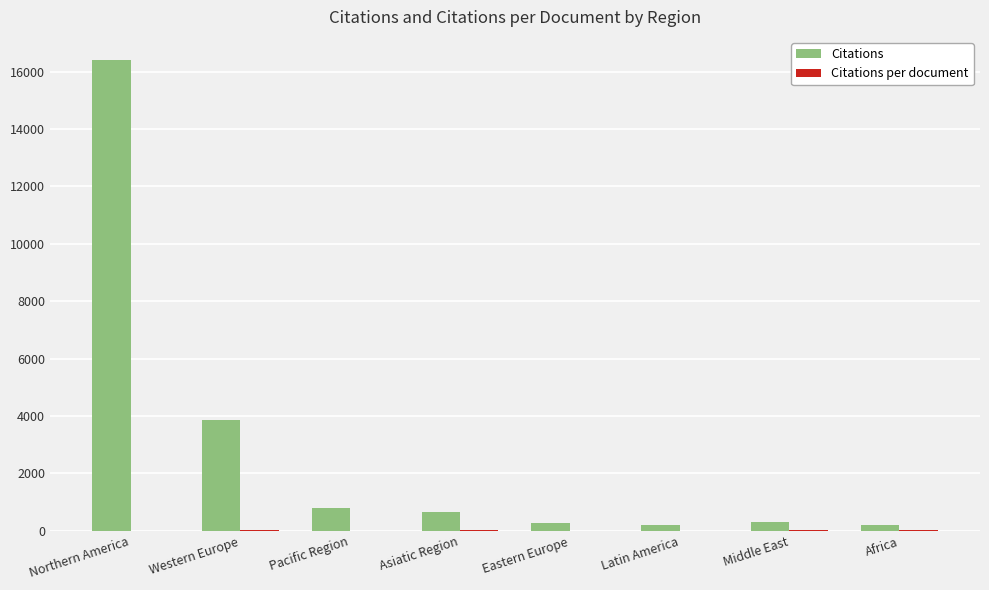

What is the sum of all Citations values?

22664.0